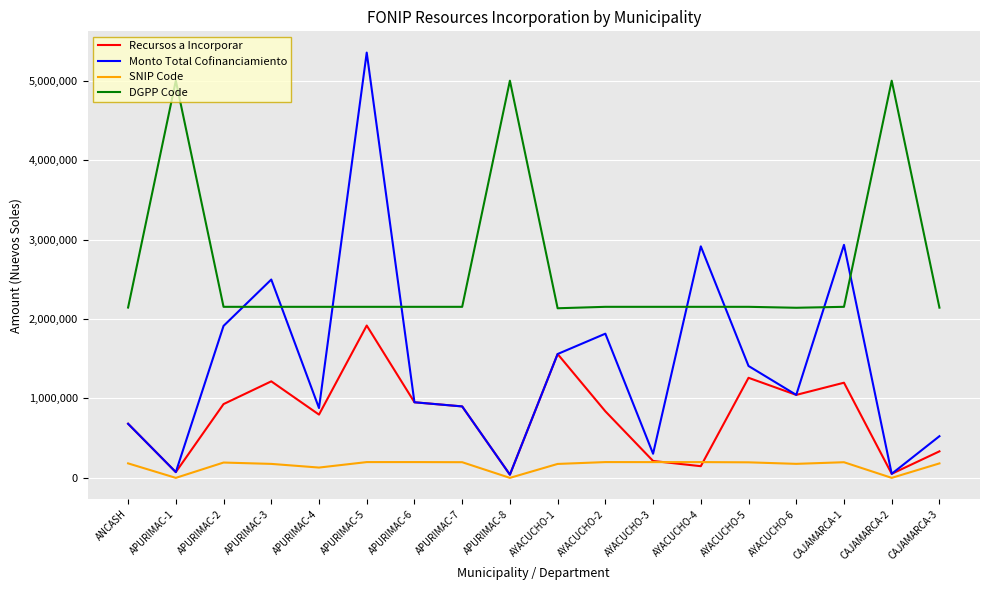

What is the difference between the highest and lowest values at APURIMAC-2?

1961168.0